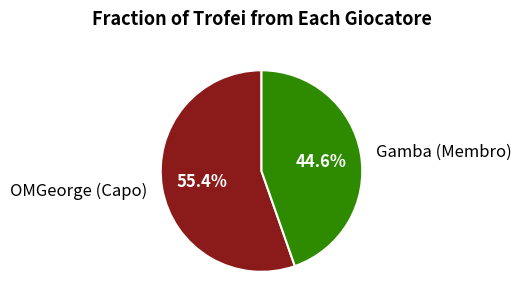

Approximately how many times larger is the value at OMGeorge (Capo) compared to Gamba (Membro)?

1.2